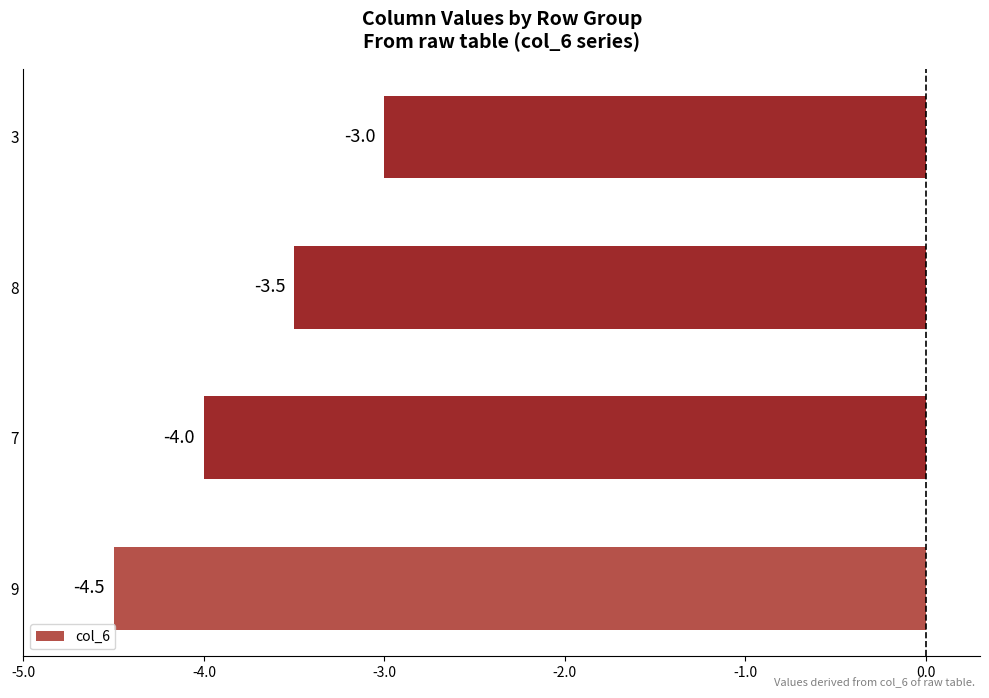

Which has a higher value, 7 or 9?

7